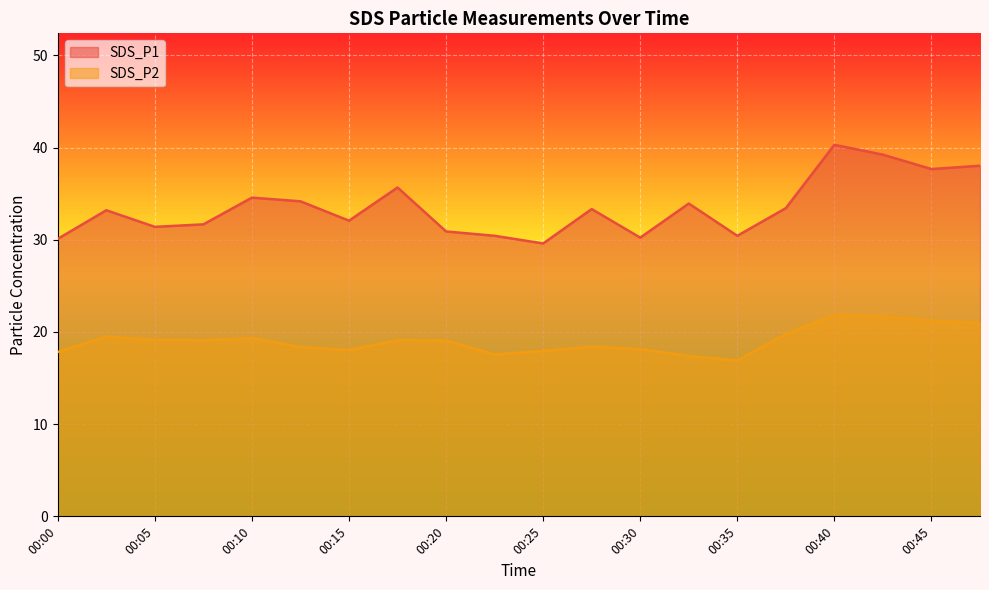

What is the average value of the SDS_P2 series?

19.1